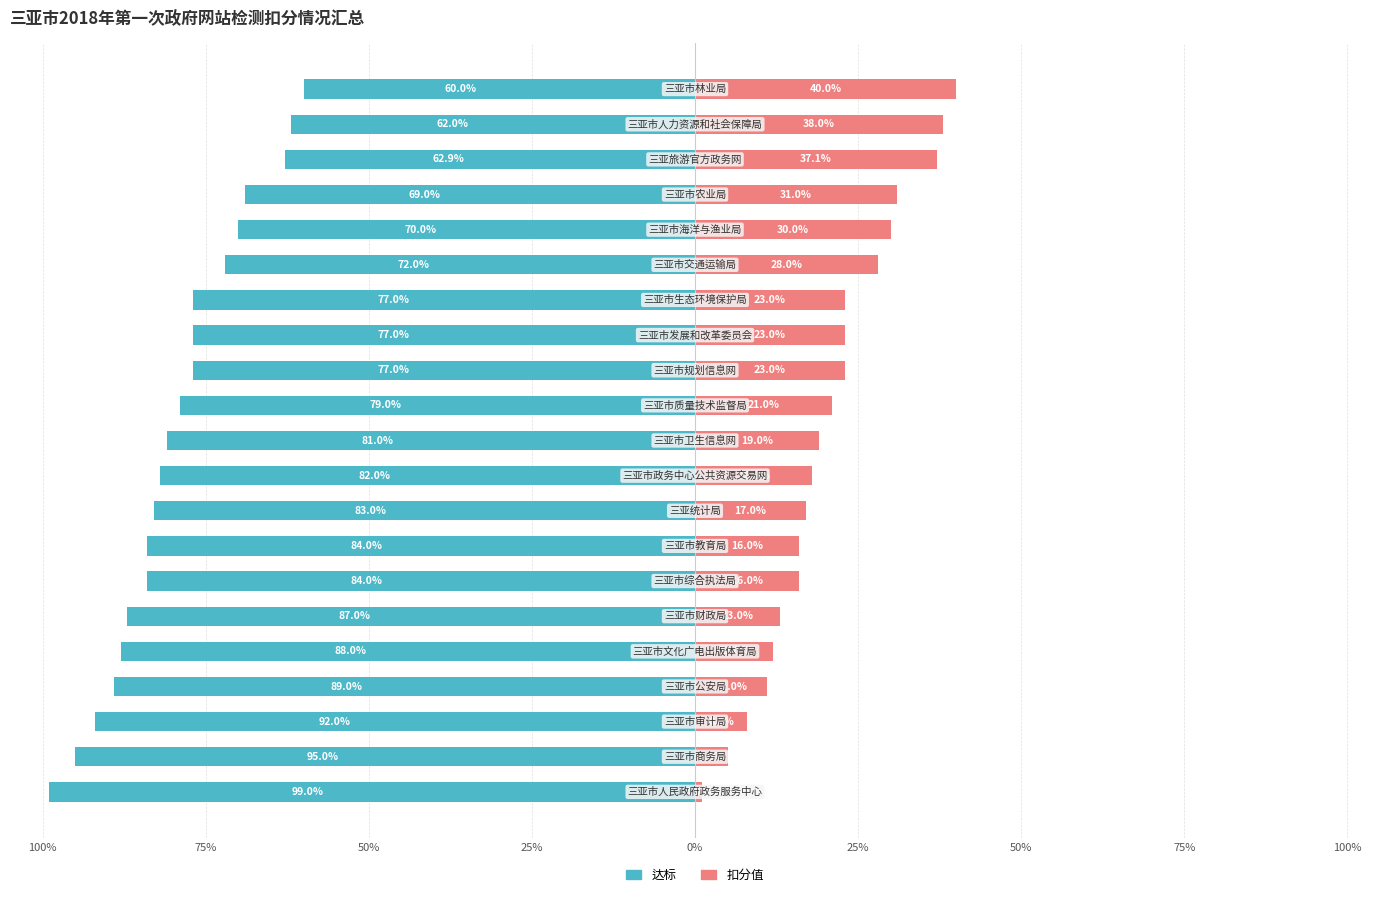

What are all the series names shown in the legend?

达标, 扣分值